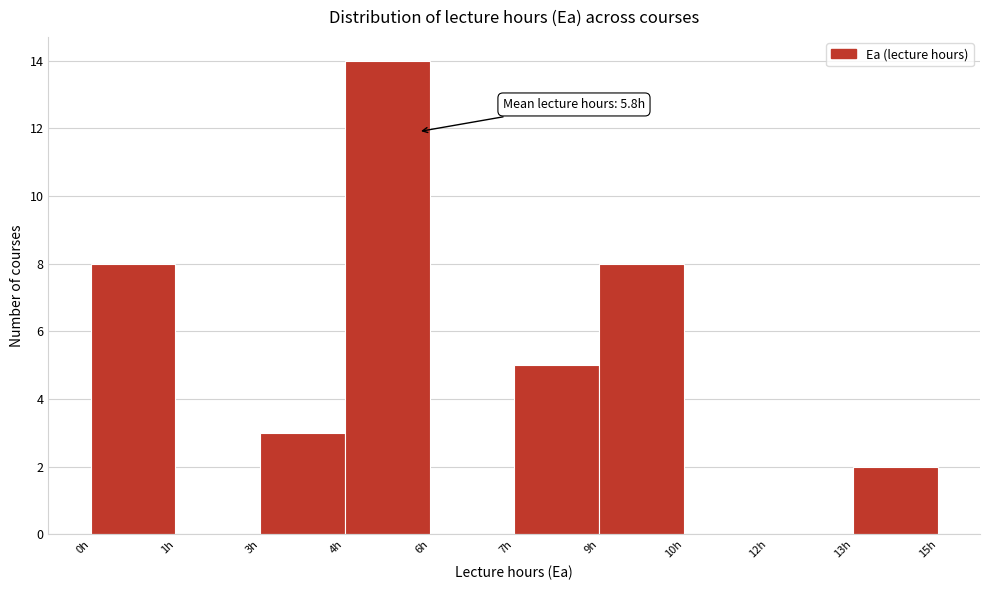

Reading left to right, extract all data points from this chart.

0h=8	1h=0	3h=3	4h=14	6h=0	7h=5	9h=8	10h=0	12h=0	13h=2